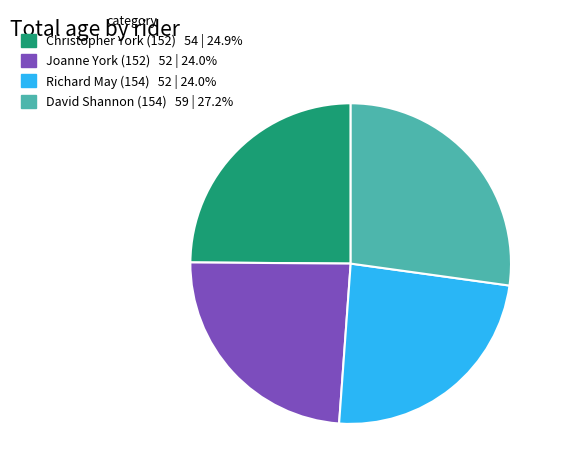

Is the sum of Richard May (154) and Christopher York (152) greater than half?

No